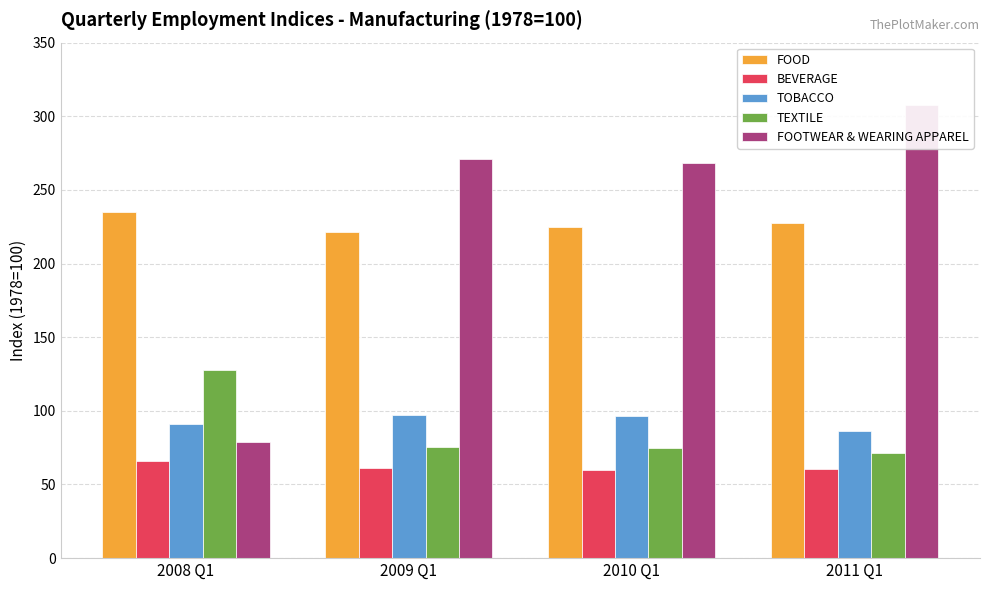

Rank the categories by BEVERAGE value from lowest to highest.

2010 Q1, 2011 Q1, 2009 Q1, 2008 Q1